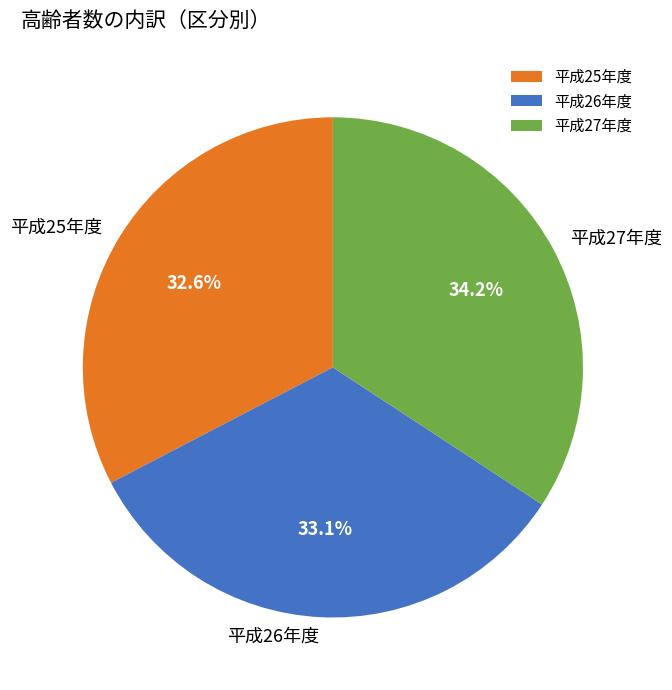

Is it true that 平成26年度 is 33% of the pie?

True